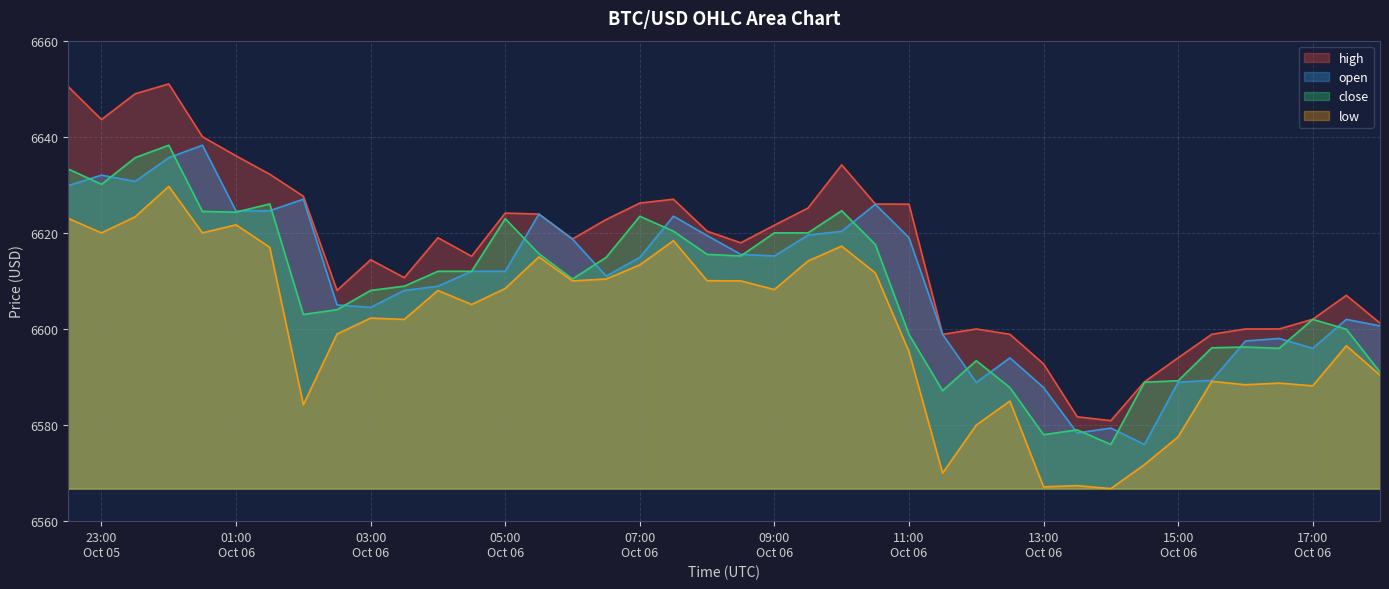

What is the minimum value for open?

6576.0